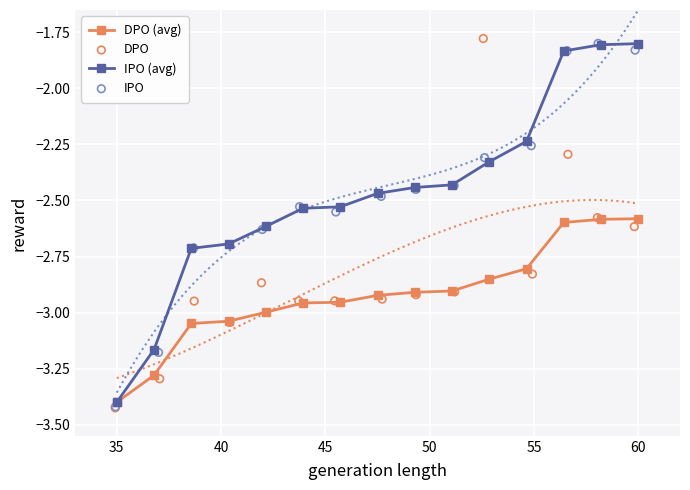

What are all the series names shown in the legend?

DPO (avg), IPO (avg), DPO, IPO